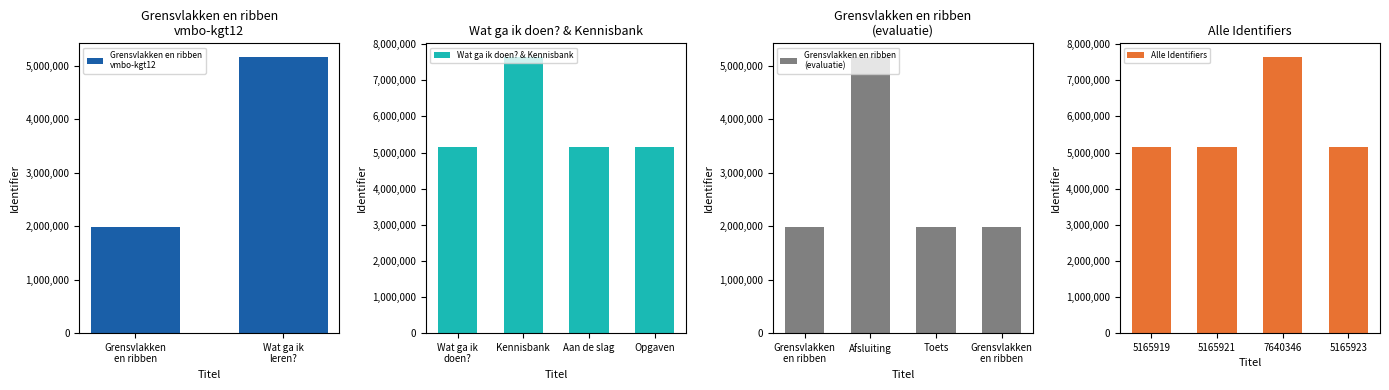

At which category does the chart reach its minimum across all series?

Grensvlakken en ribben vmbo-kgt12